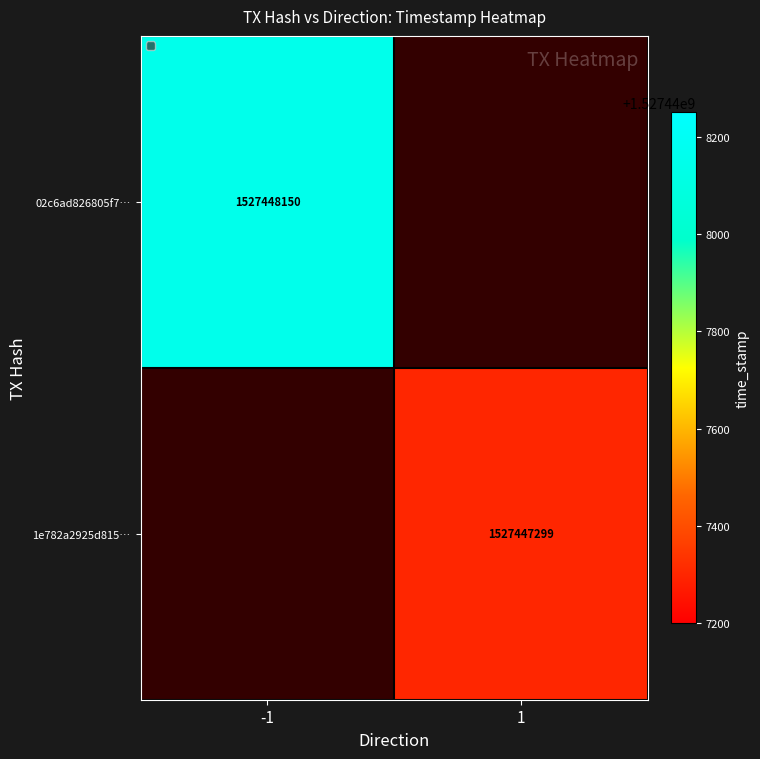

Reading right to left, extract all data points from this chart.

02c6ad826805f72204b025880e62fd9a35bf00a: 1527448150	-1
1e782a2925d81570557954856e0ce64957ea33c: 1527447299	1